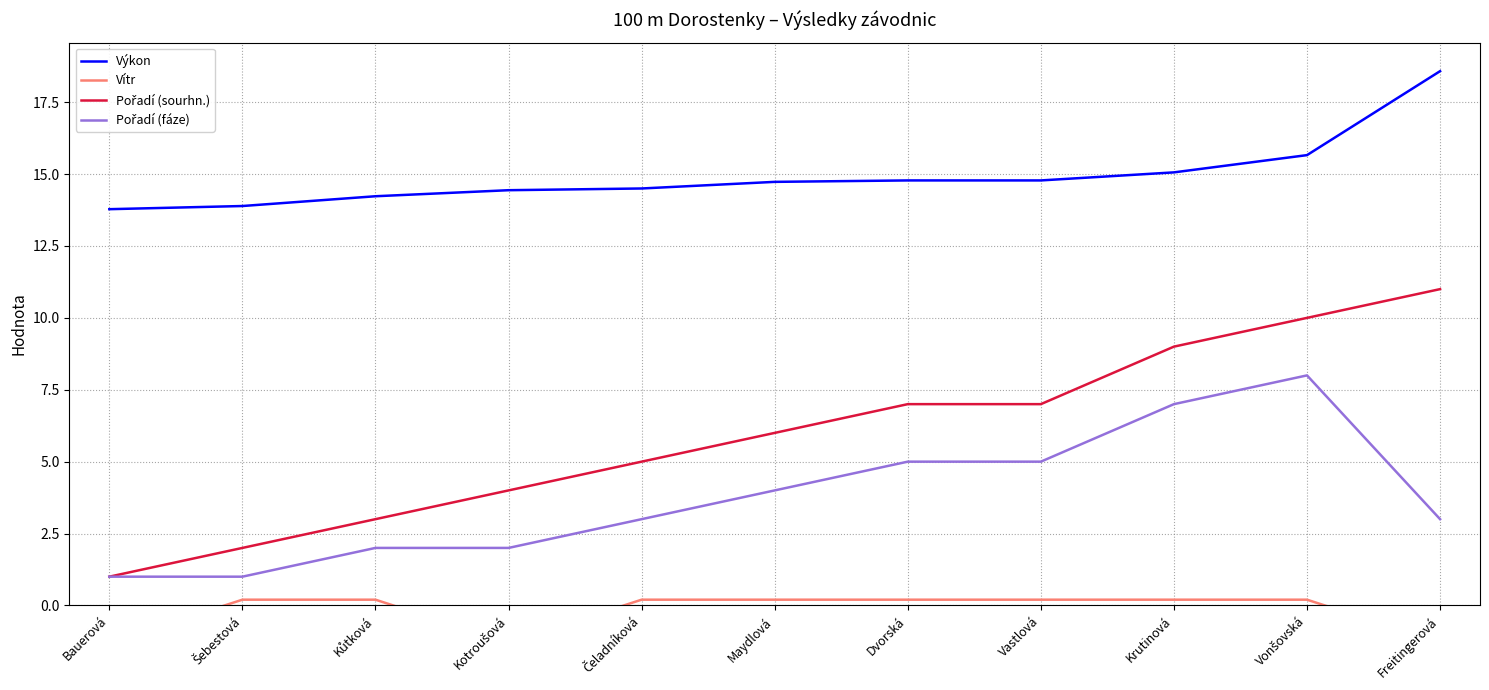

At which label does Pořadí (sourhn.) reach its peak?

Freitingerová